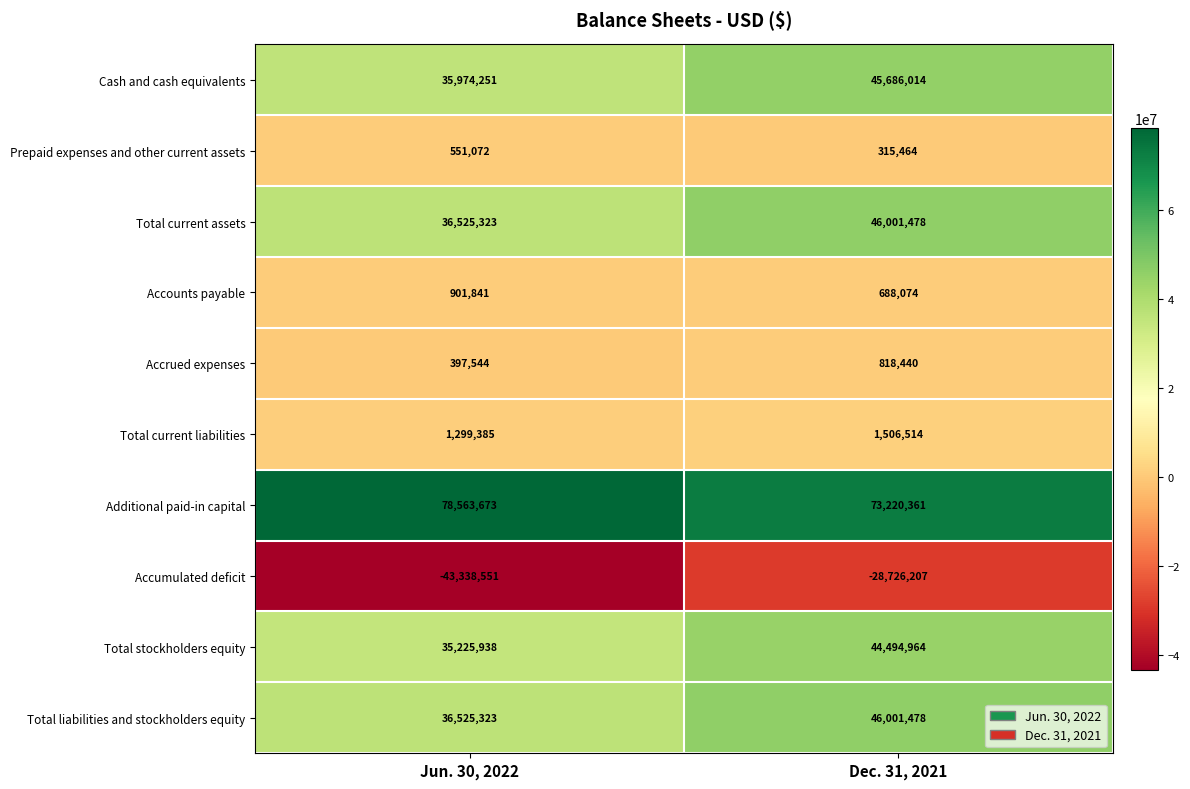

The Accrued expenses series shows 207503 at Jun. 30, 2022. True or false?

False